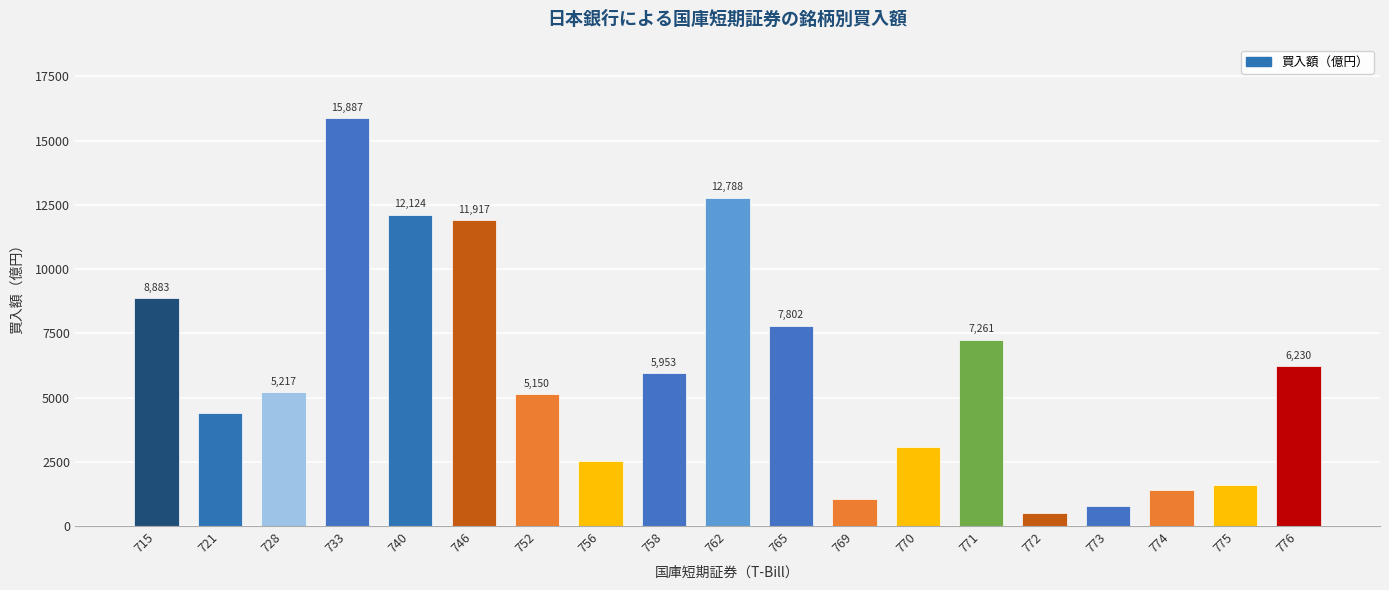

The value at 762 is 12788. True or false?

True